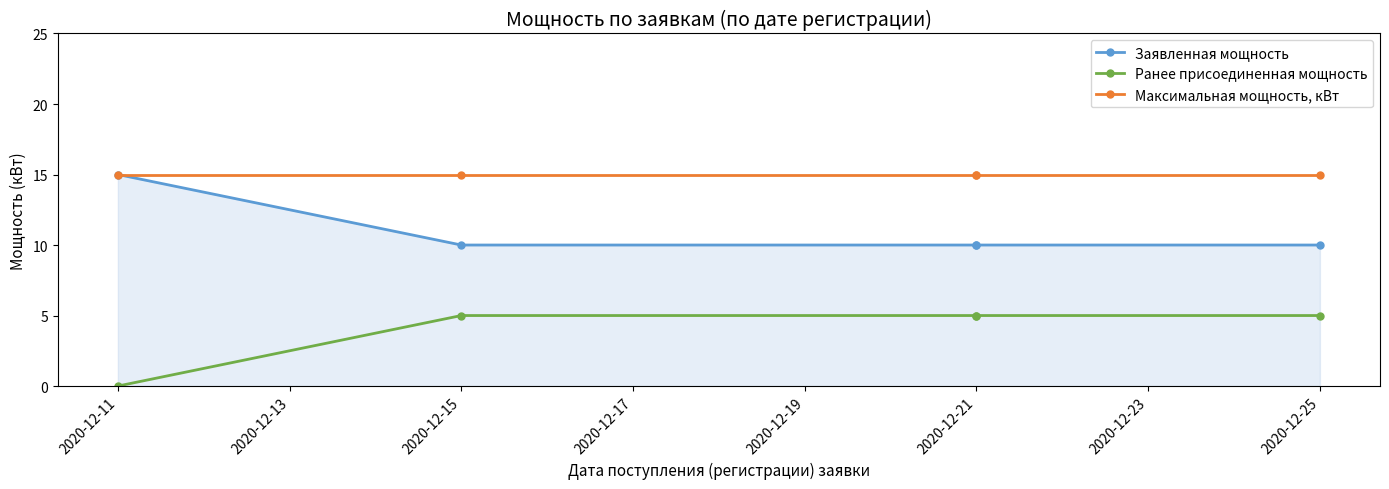

What is the maximum value shown in the chart?

15